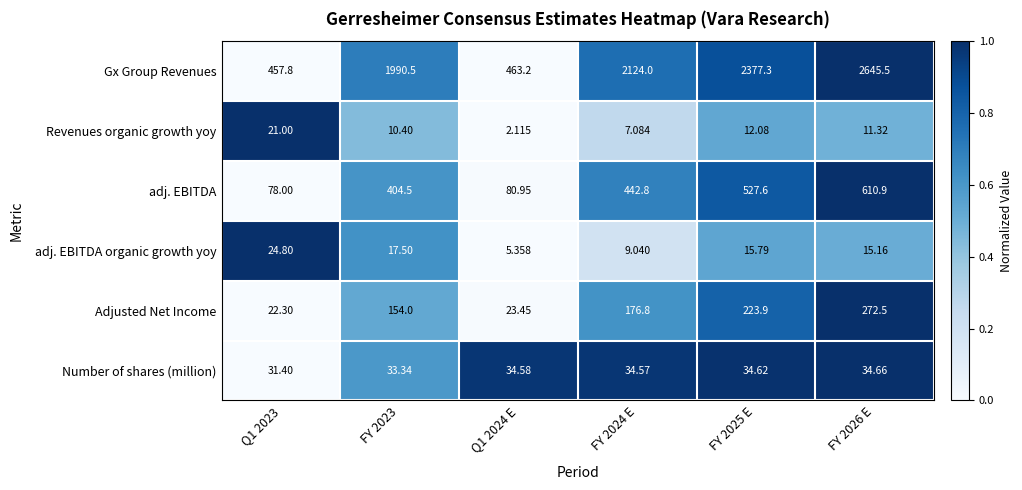

Which series has the largest total across all categories?

Gx Group Revenues